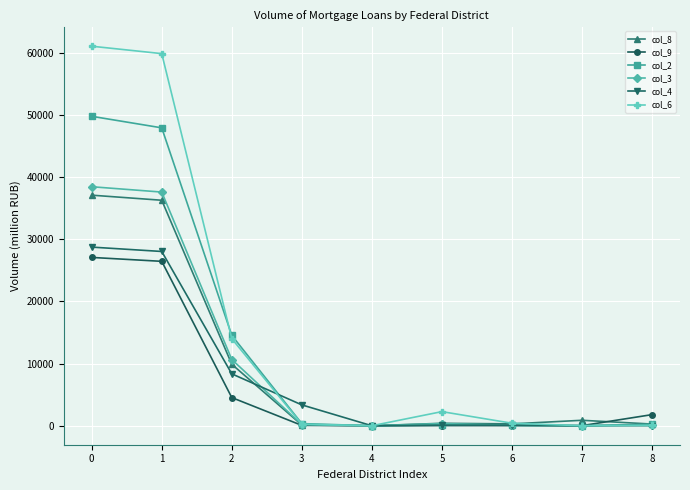

What is the sum of the col_4 values at 2 and 4?

8354